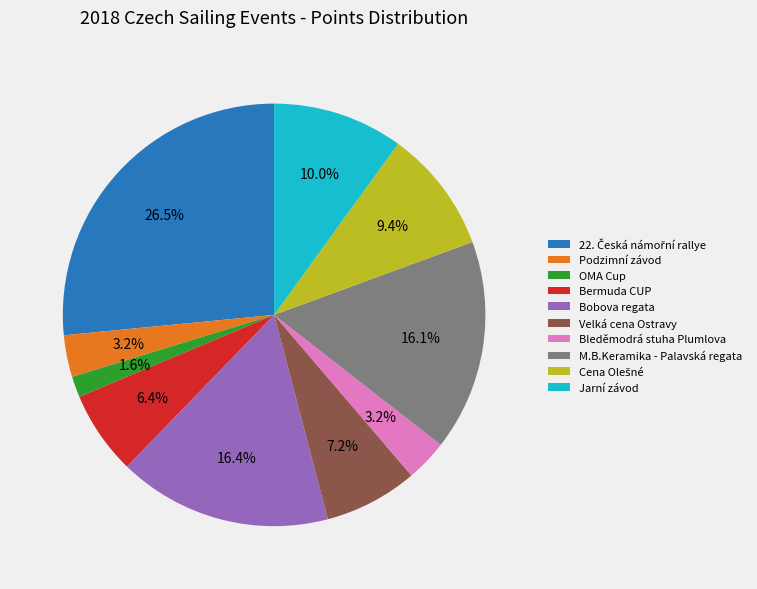

Which category has the smallest portion of the pie?

OMA Cup